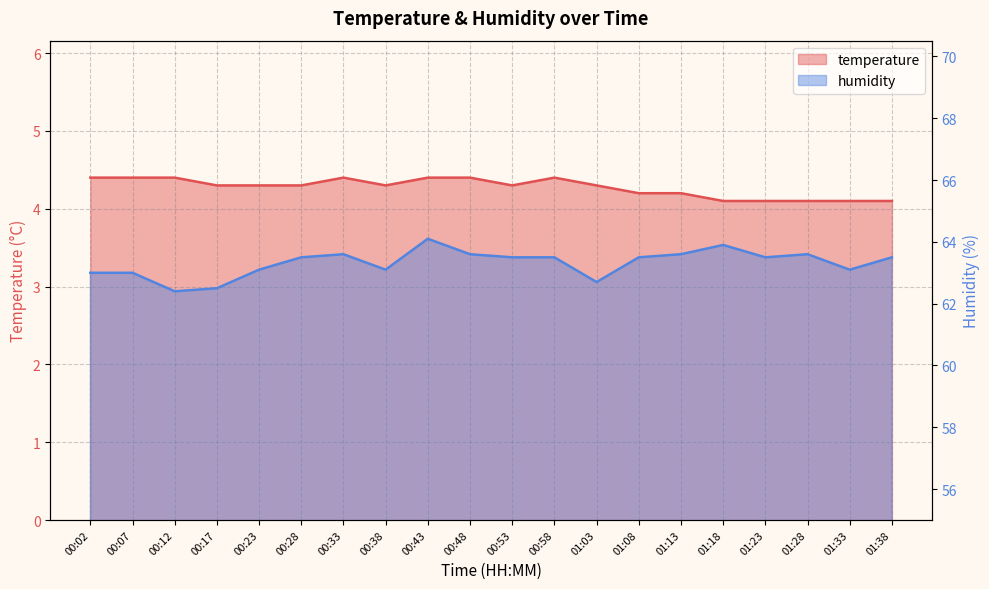

Which label corresponds to the largest value in the chart?

00:43